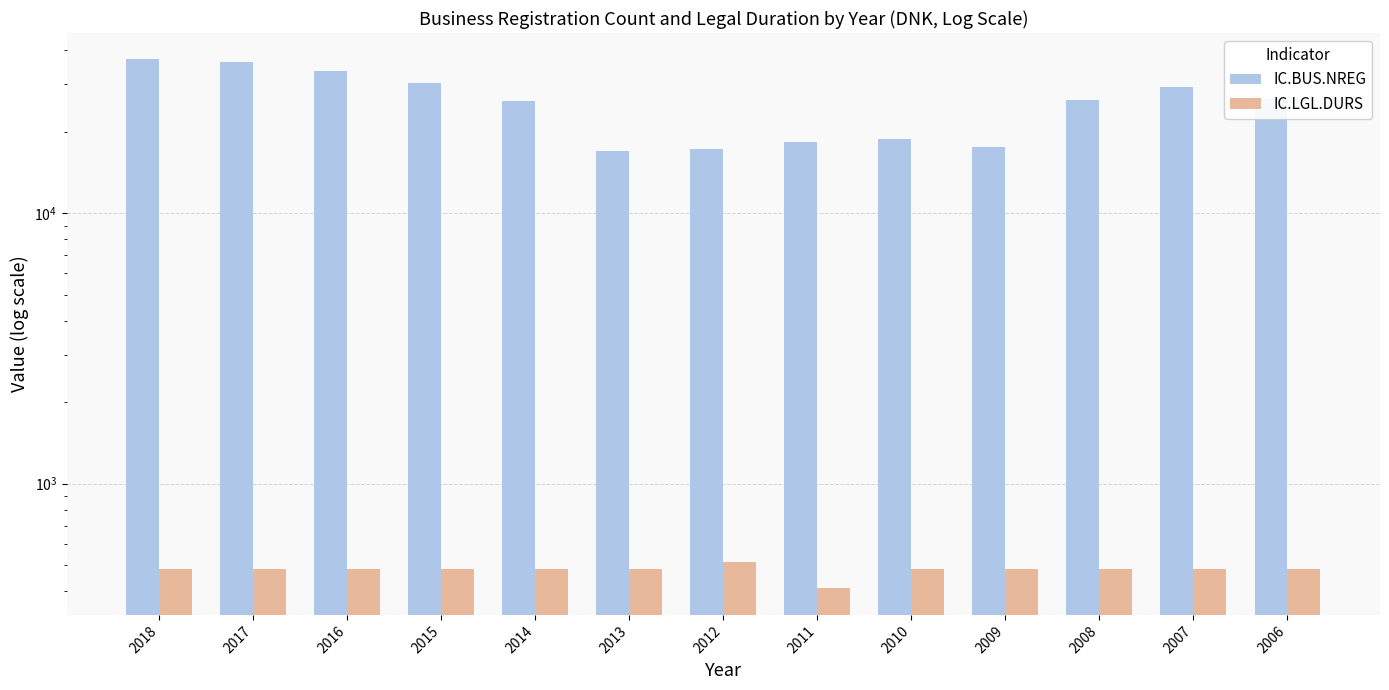

How many groups of bars are there?

13